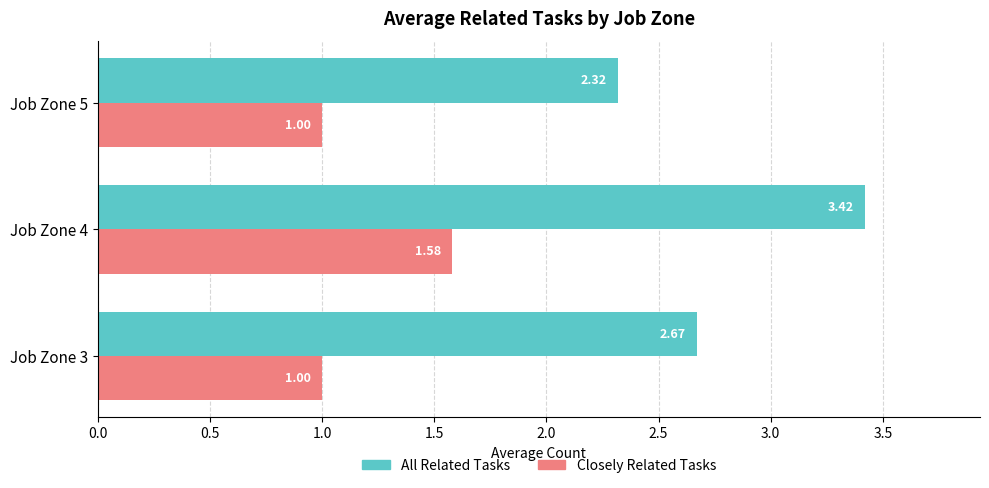

What is the average value of the All Related Tasks series?

2.8